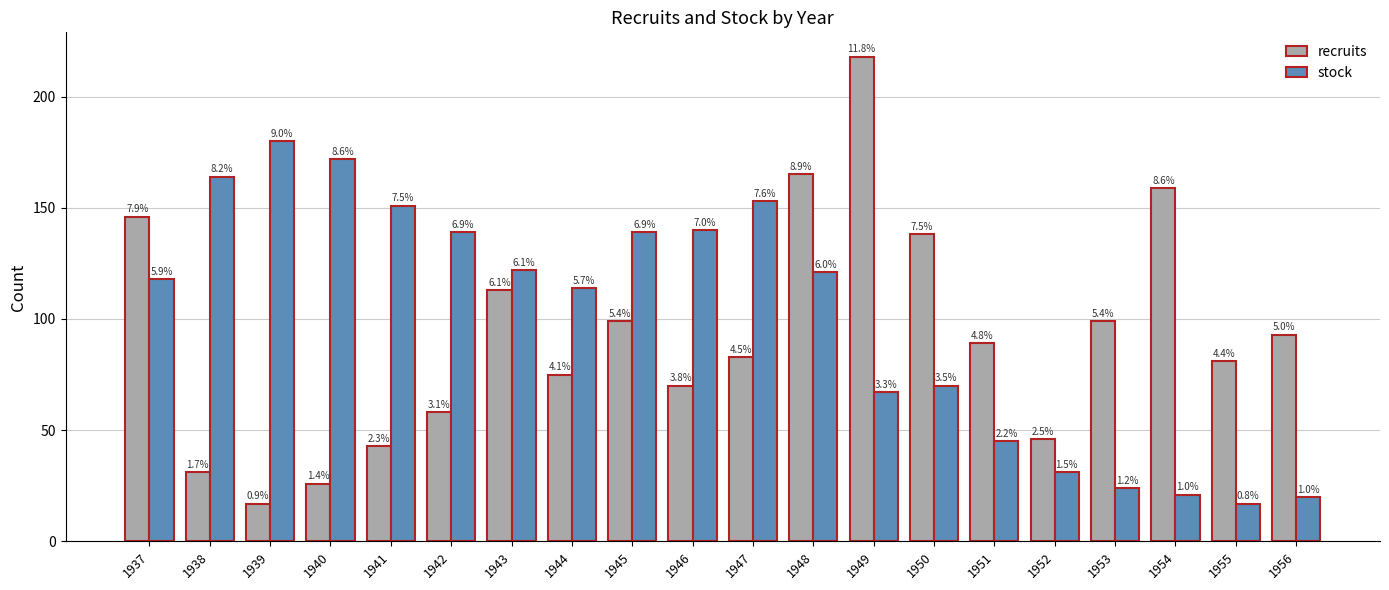

Does the chart contain any negative values?

No